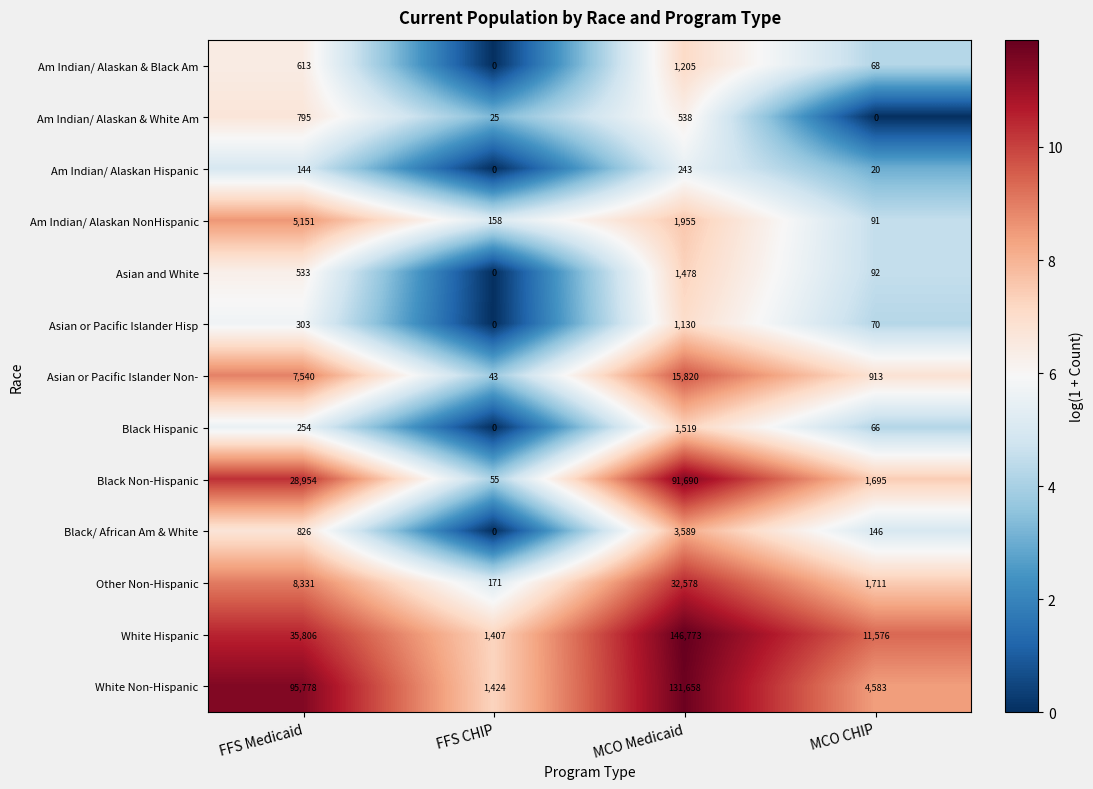

What is the maximum value shown in the chart?

146773